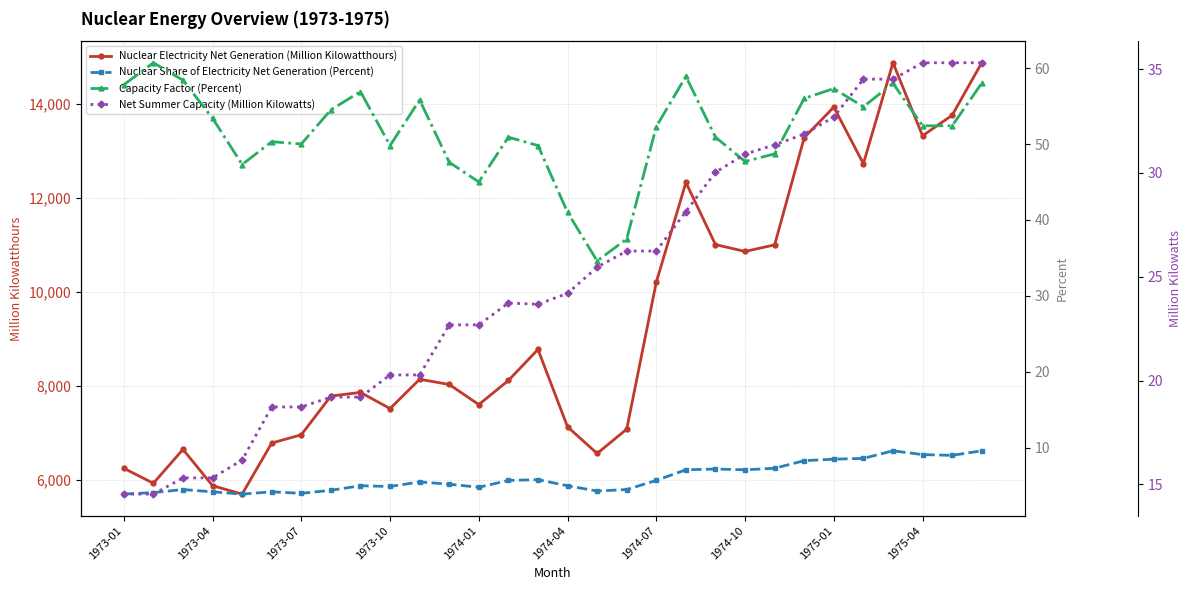

How many values in the Nuclear Electricity Net Generation (Million Kilowatthours) series exceed 8116?

14